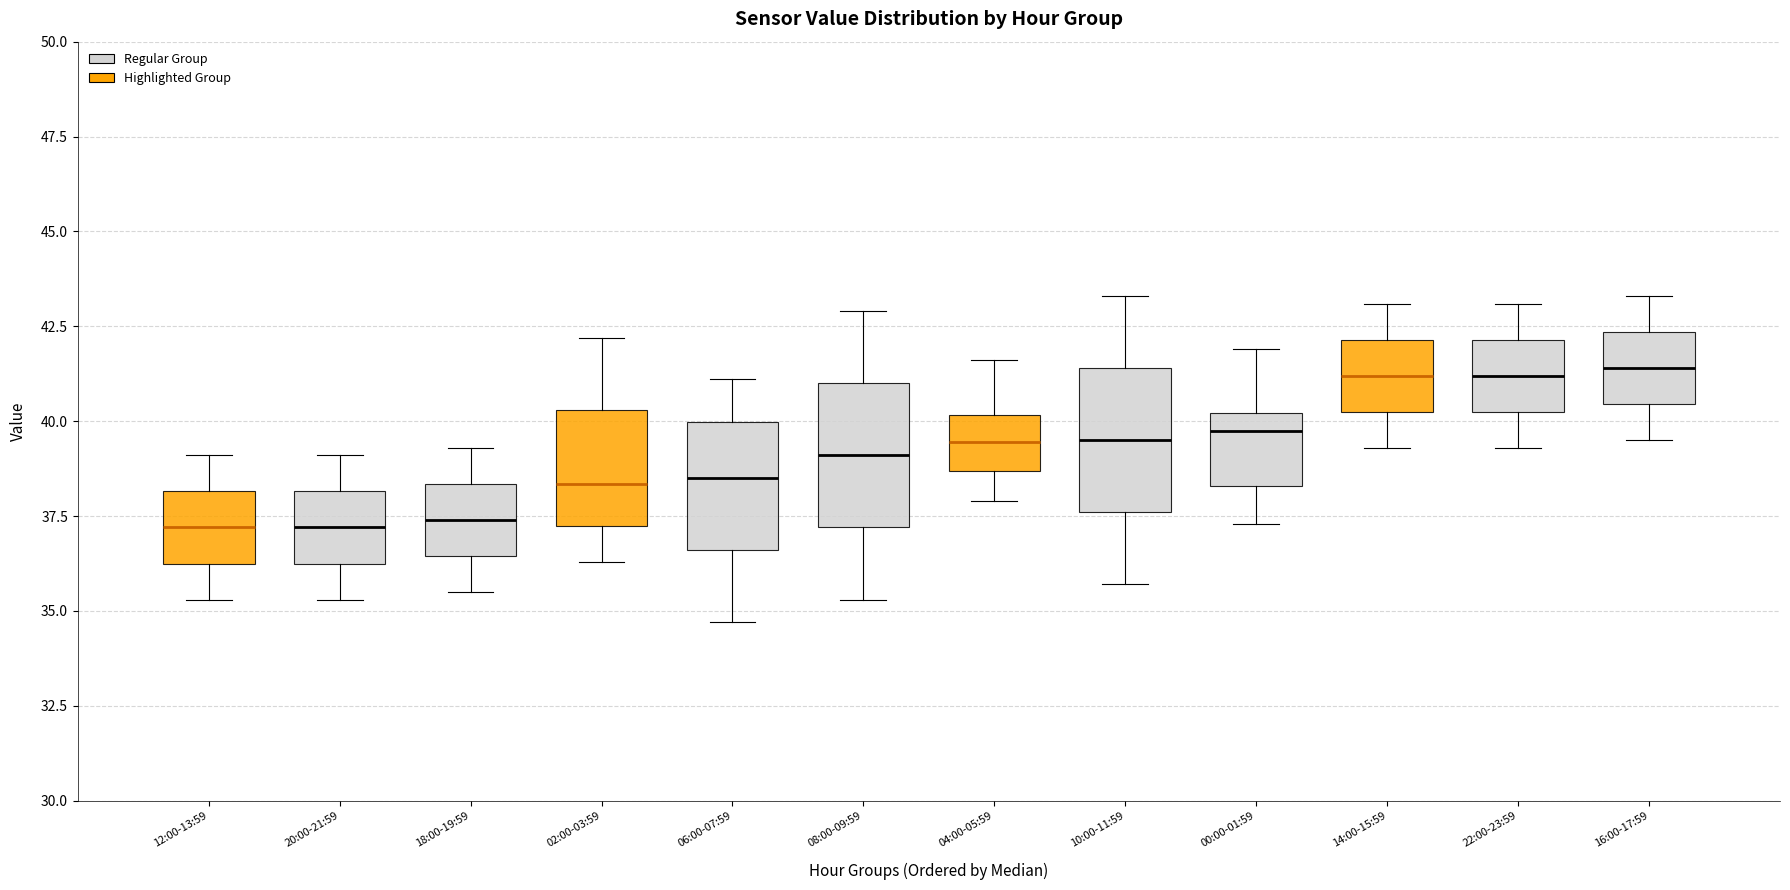

Reading left to right, transcribe this box plot: for each box, give where its median line is, the range the box spans, and where its two whiskers end, as read against the y-axis. The values are not printed on the chart, so give them approximately, as read against the axis.

12:00-13:59: median 37.0, box 36.5 to 38.0, whiskers 35.5 to 39.0
20:00-21:59: median 37.0, box 36.5 to 38.0, whiskers 35.5 to 39.0
18:00-19:59: median 37.5, box 36.5 to 38.5, whiskers 35.5 to 39.5
02:00-03:59: median 38.5, box 37.5 to 40.5, whiskers 36.5 to 42.0
06:00-07:59: median 38.5, box 36.5 to 40.0, whiskers 34.5 to 41.0
08:00-09:59: median 39.0, box 37.0 to 41.0, whiskers 35.5 to 43.0
04:00-05:59: median 39.5, box 38.5 to 40.0, whiskers 38.0 to 41.5
10:00-11:59: median 39.5, box 37.5 to 41.5, whiskers 35.5 to 43.5
00:00-01:59: median 40.0 (just below the box's upper edge), box 38.5 to 40.0, whiskers 37.5 to 42.0
14:00-15:59: median 41.0, box 40.5 to 42.0, whiskers 39.5 to 43.0
22:00-23:59: median 41.0, box 40.5 to 42.0, whiskers 39.5 to 43.0
16:00-17:59: median 41.5, box 40.5 to 42.5, whiskers 39.5 to 43.5